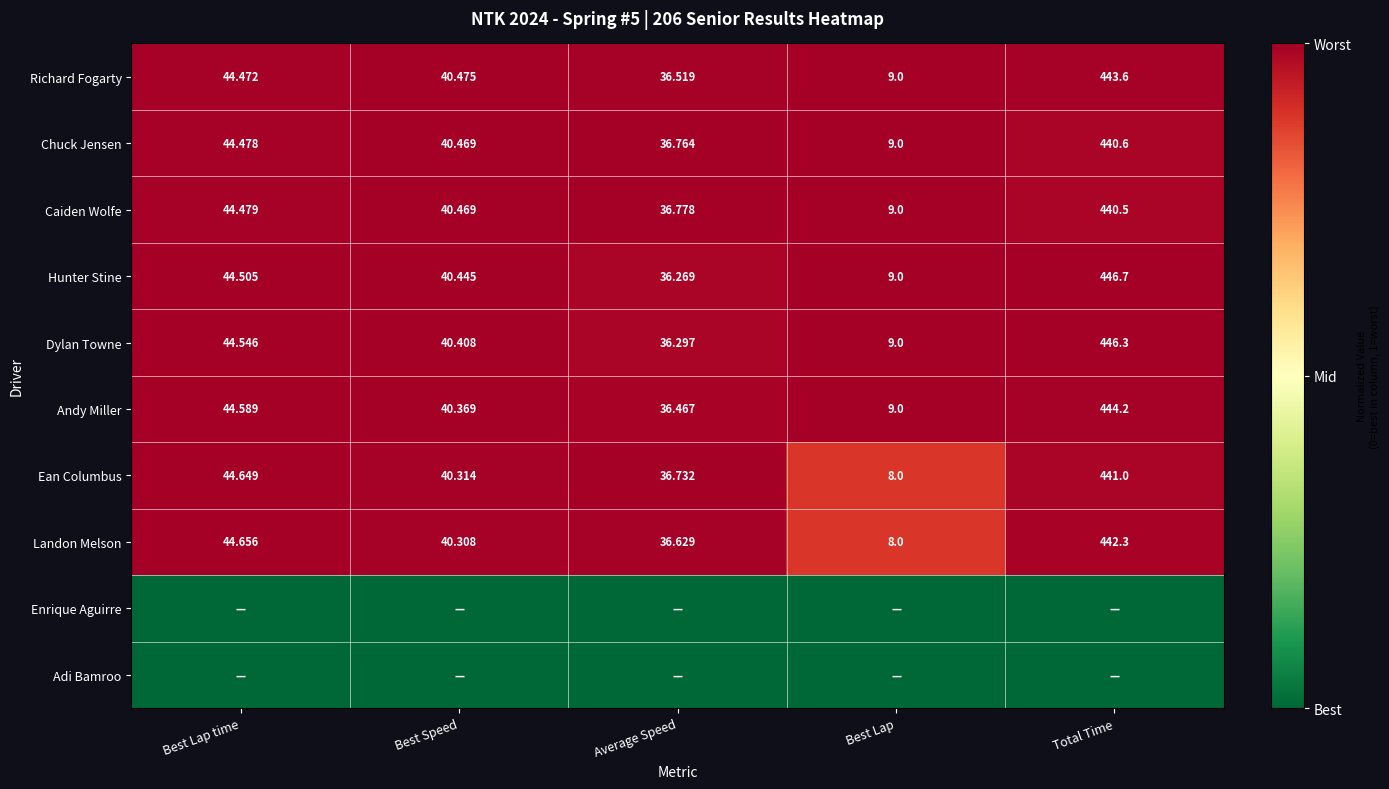

Is the value of Ean Columbus at Best Speed greater than the value of Andy Miller at Best Lap?

Yes